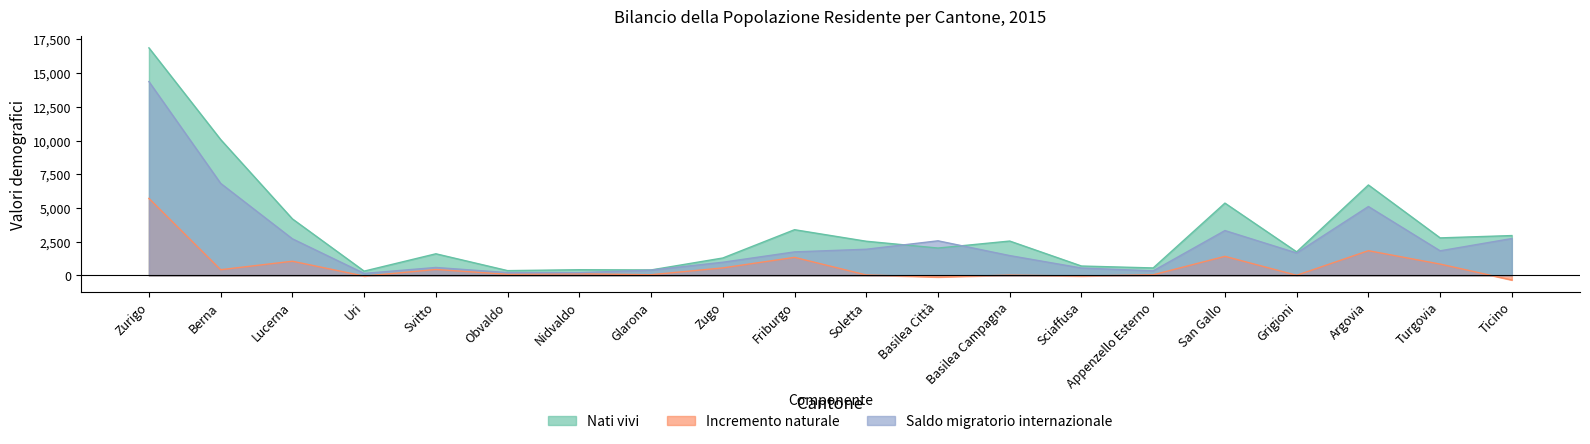

Rank the series at Turgovia from lowest to highest value.

Incremento naturale, Saldo migratorio internazionale, Nati vivi